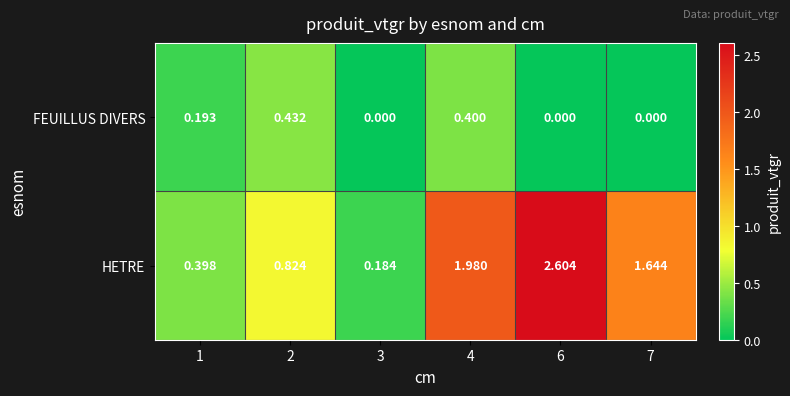

At 3, list the series in order from largest to smallest.

HETRE, FEUILLUS DIVERS